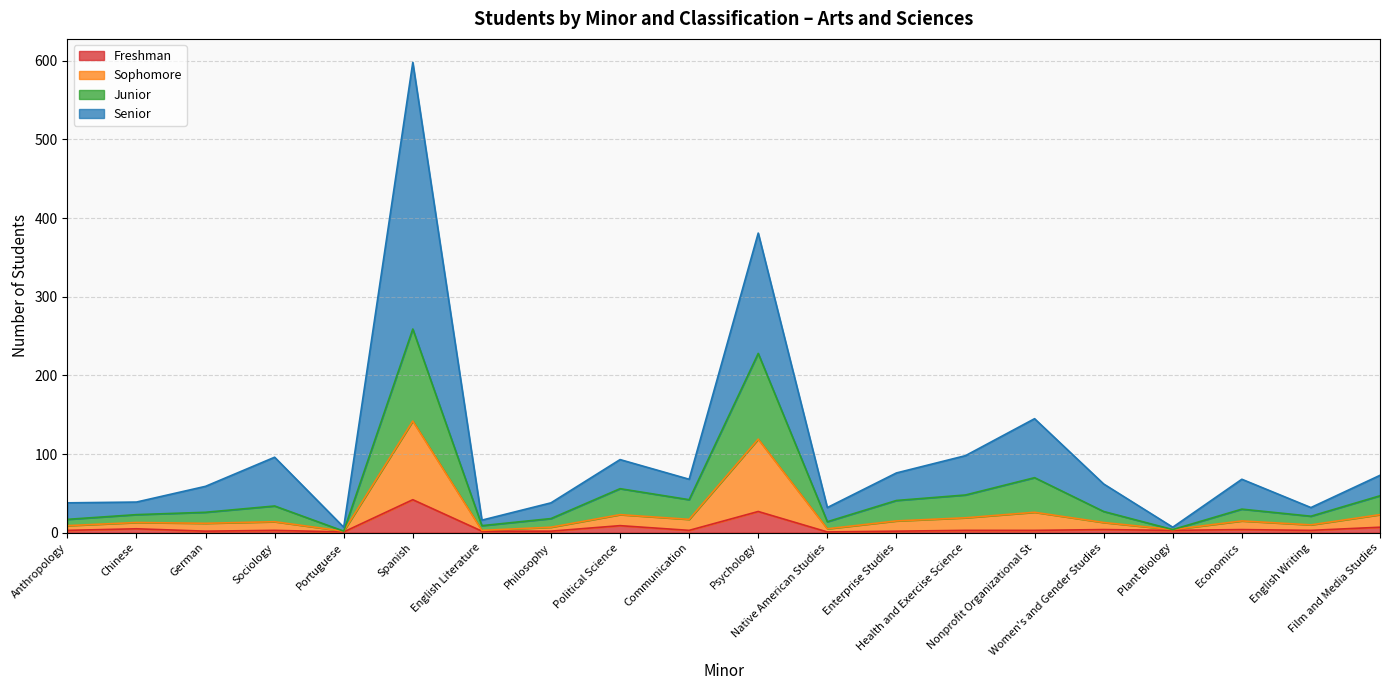

Which series has the widest spread of values?

Senior